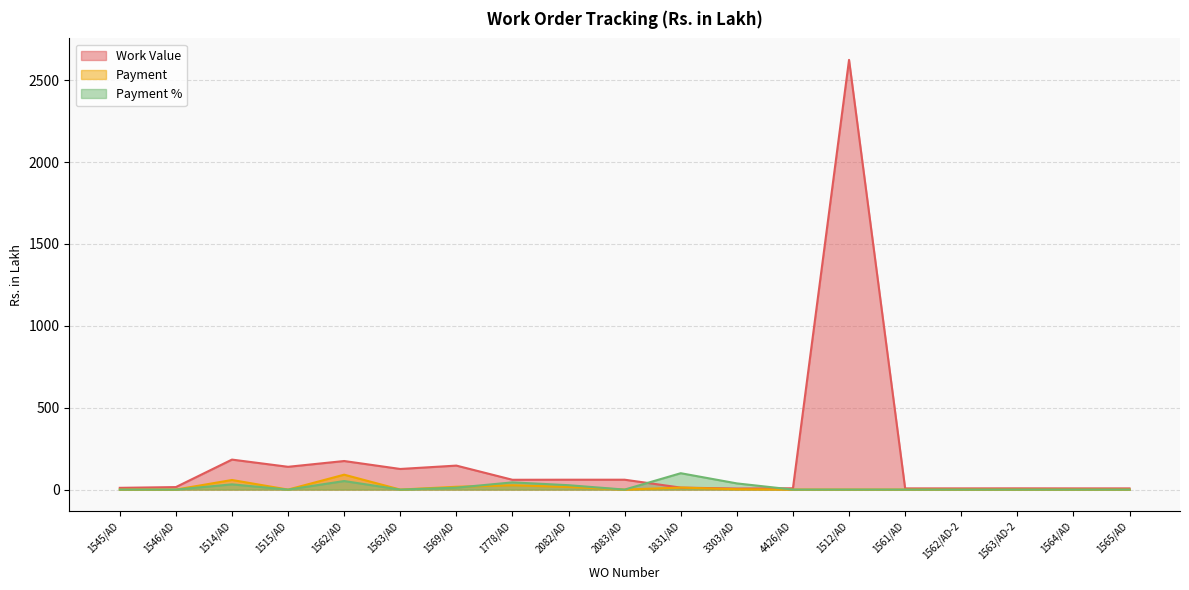

Reading left to right, what are all the values shown in this chart?

Work Value: 10.7	15.2	183.2	139.1	174.4	125.9	146.5	59.9	60.3	60.3	12.1	6.2	8.0	2624.5	7.2	7.2	7.5	7.3	7.3
Payment: 0.0	0.0	58.5	0.0	91.0	0.0	17.1	26.4	16.1	0.0	12.1	2.4	0.0	0.0	0.0	0.0	0.0	0.0	0.0
Payment %: 0.0	0.0	32.0	0.0	52.2	0.0	11.7	44.0	26.8	0.0	100.0	37.8	0.0	0.0	0.0	0.0	0.0	0.0	0.0